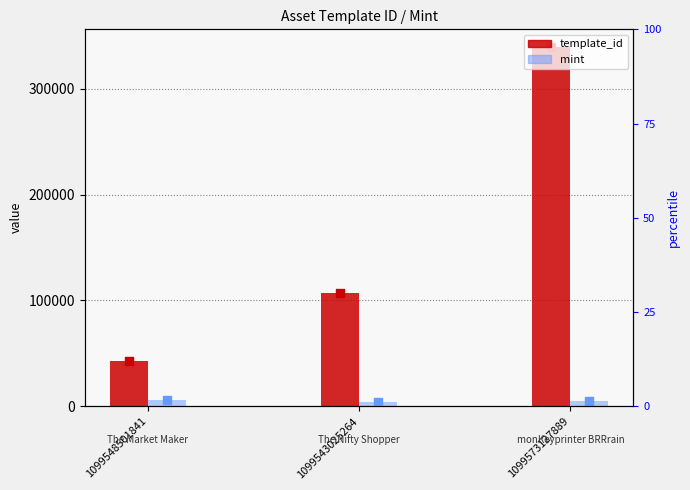

What is the total value across all series at 1099548501841?

48585